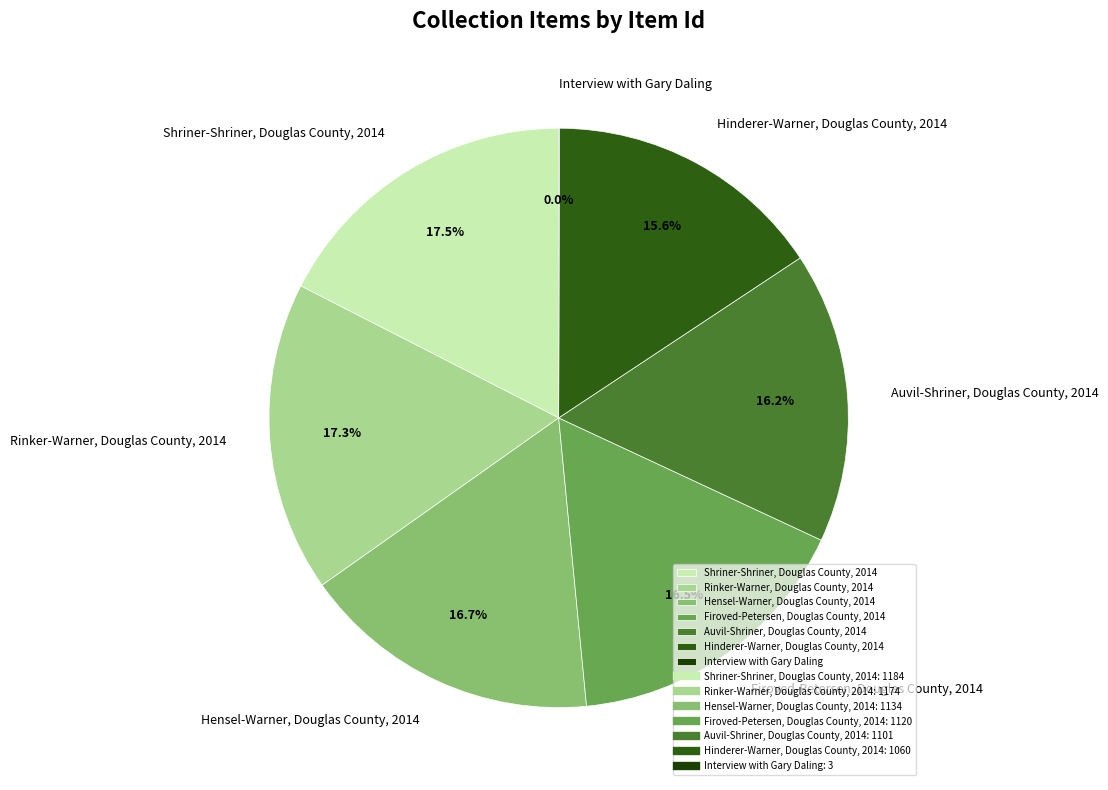

Between Auvil-Shriner, Douglas County, 2014 and Hinderer-Warner, Douglas County, 2014, which is larger?

Auvil-Shriner, Douglas County, 2014